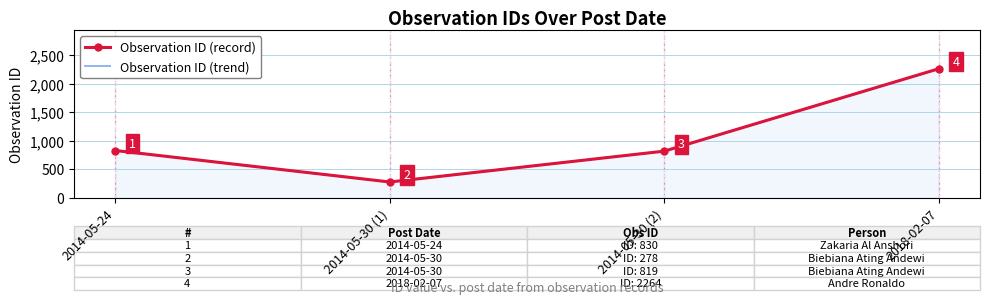

How many data points in Observation ID (trend) are less than 830?

2